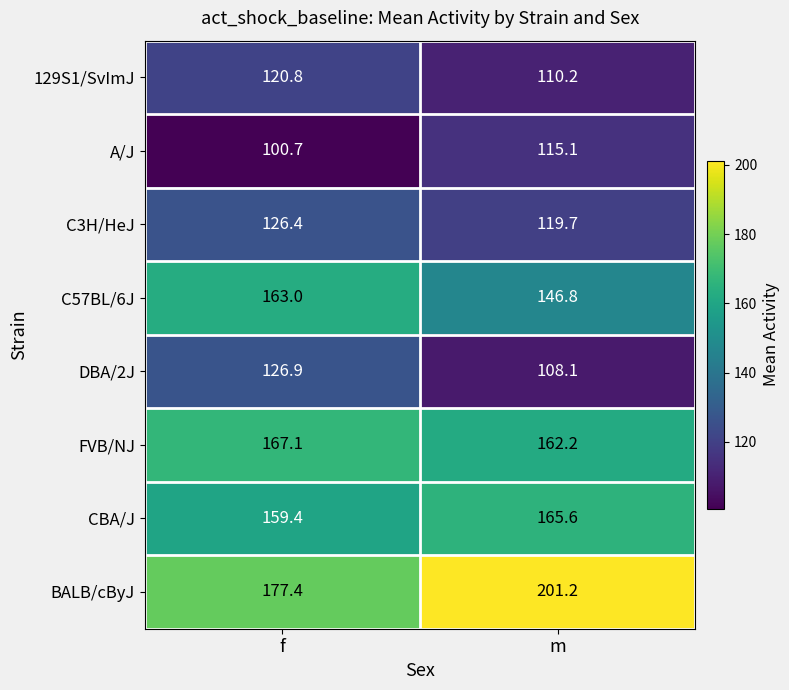

Reading left to right, list all the values displayed in this chart.

129S1/SvImJ: 120.8	110.2
A/J: 100.7	115.1
C3H/HeJ: 126.4	119.7
C57BL/6J: 163.0	146.8
DBA/2J: 126.9	108.1
FVB/NJ: 167.1	162.2
CBA/J: 159.4	165.6
BALB/cByJ: 177.4	201.2